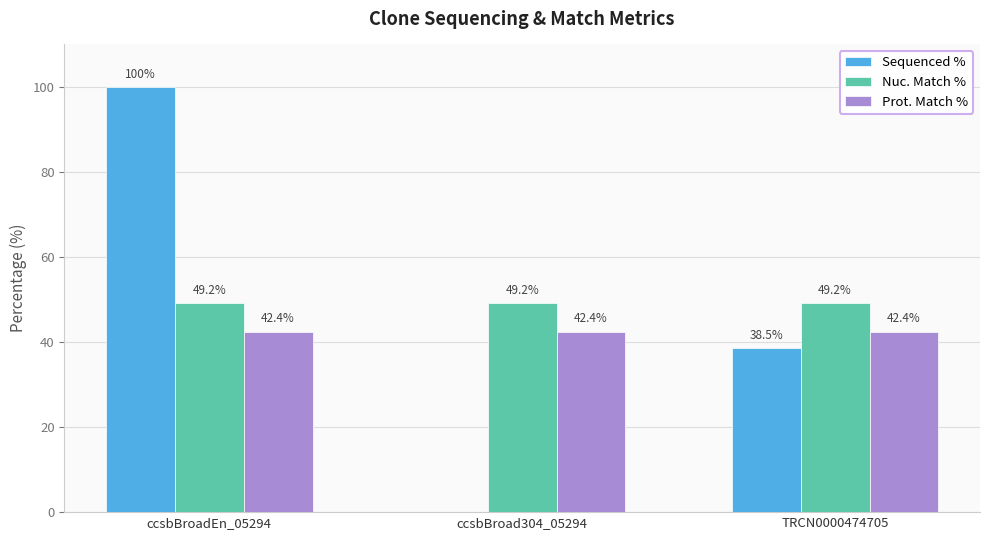

What is the sum of all Sequenced % values?

138.5